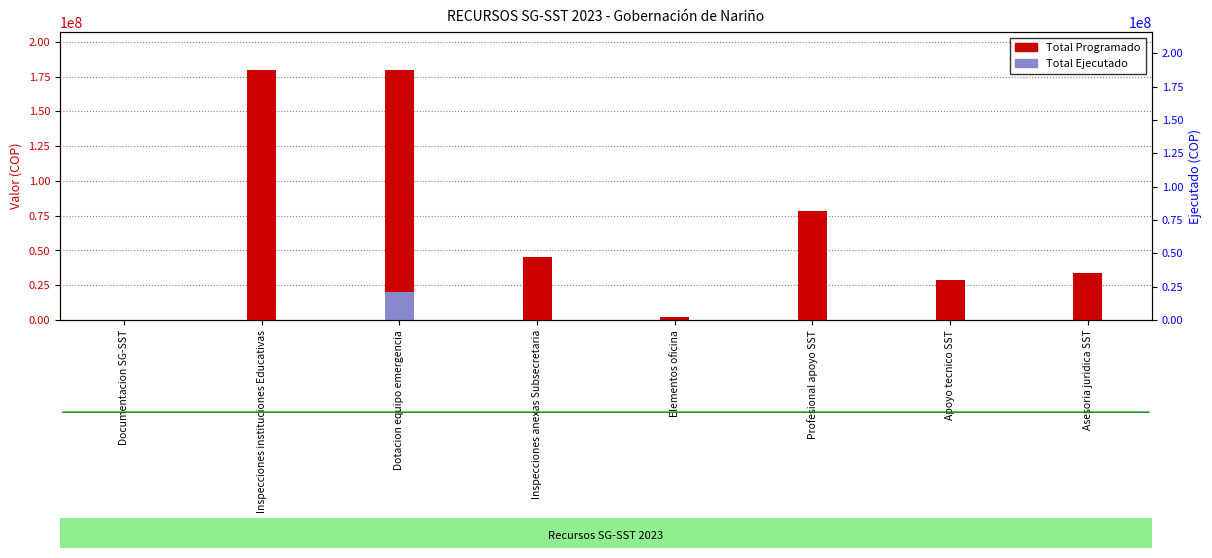

Reading left to right, extract all data points from this chart.

Total Programado: 100000	180000000	180000000	45600000	2400000	78200000	28600000	34000000
Total Ejecutado: 0	0	20000000	0	0	0	0	0